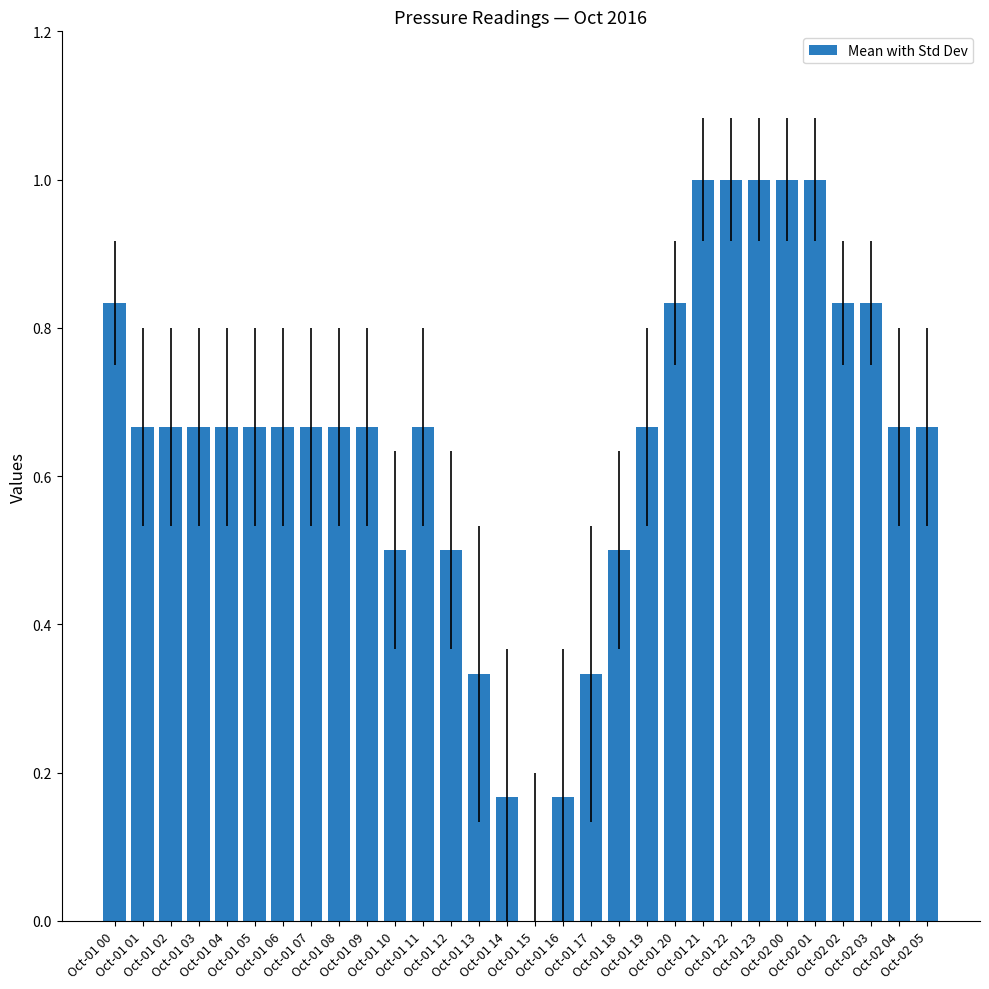

What is the sum of all values?

19.5